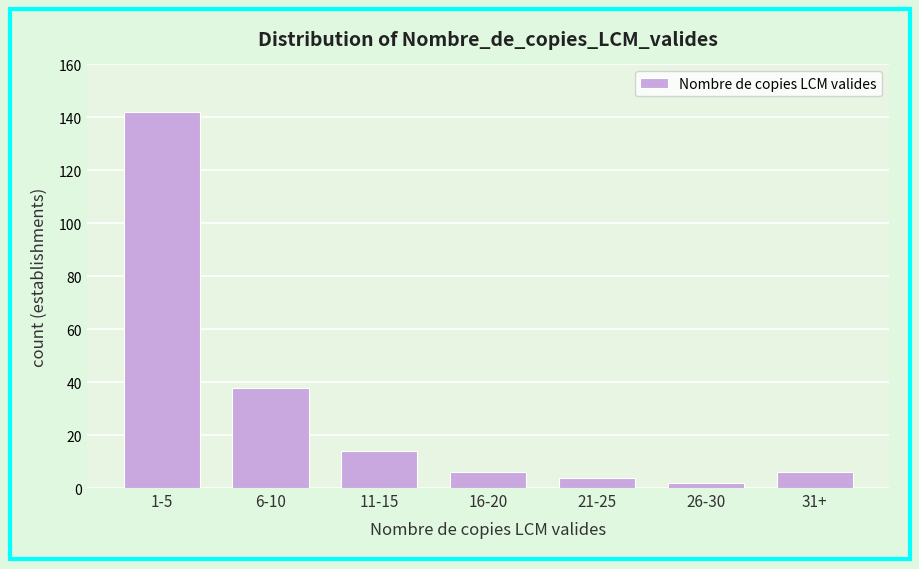

Reading left to right, extract all data points from this chart.

1-5=142	6-10=38	11-15=14	16-20=6	21-25=4	26-30=2	31+=6